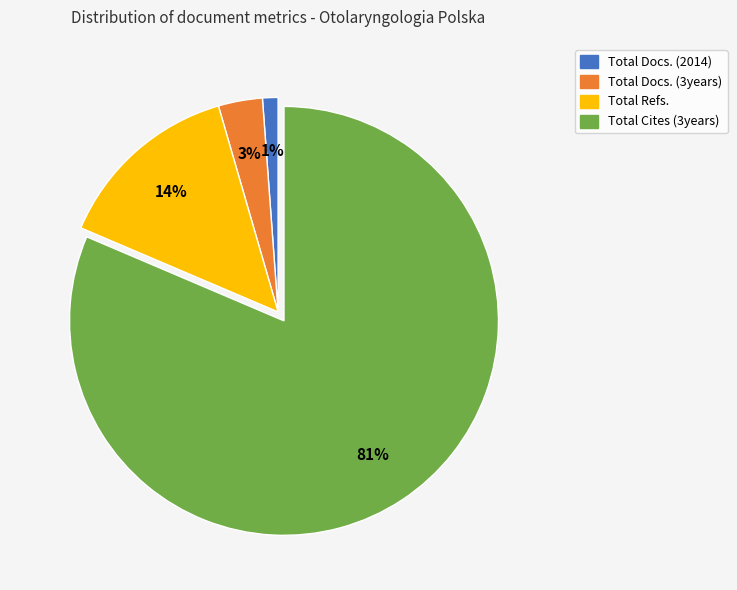

Which slice is the largest?

Total Cites (3years)